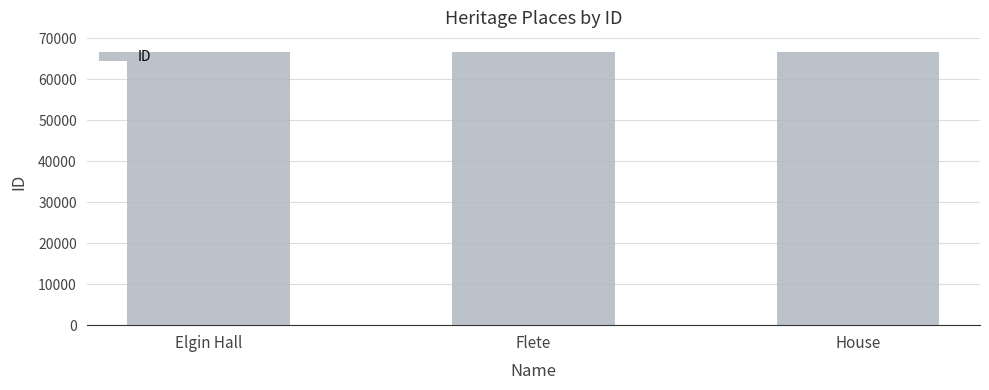

How many data points are less than 66556?

1